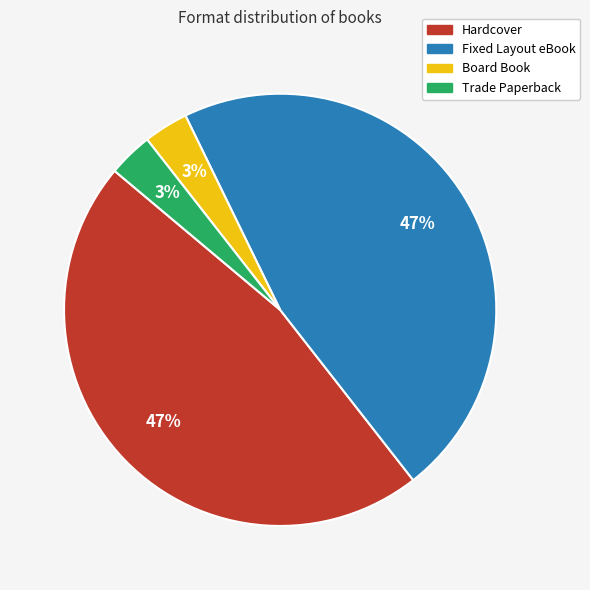

The Fixed Layout eBook slice represents 36% of the pie. True or false?

False